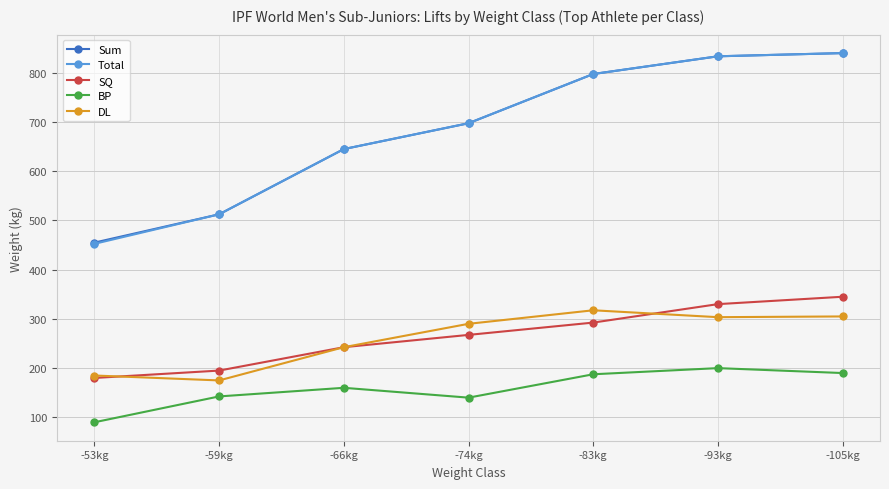

What is the minimum value for DL?

175.0